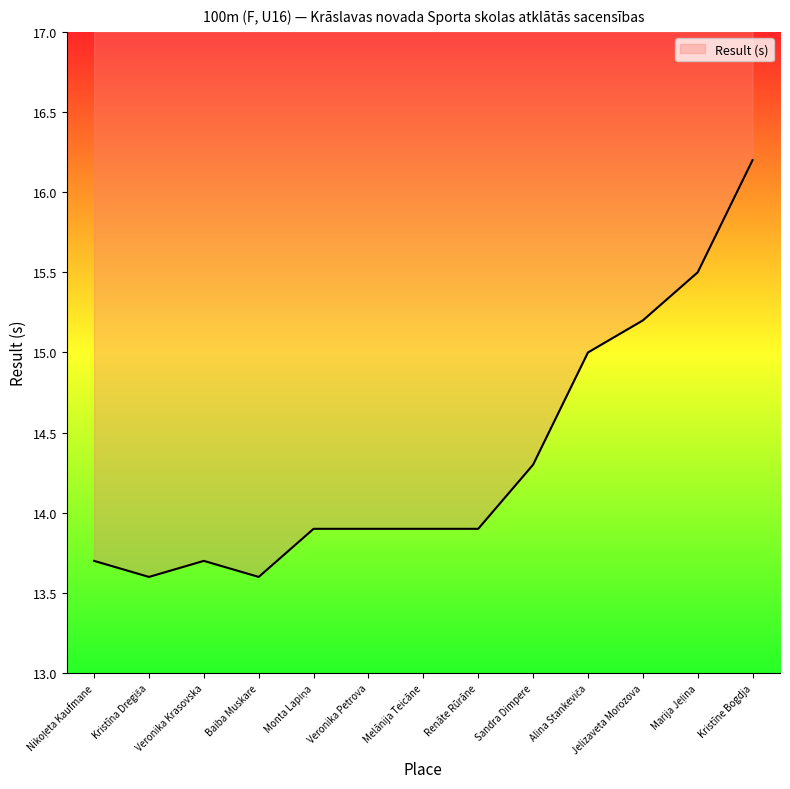

Reading left to right, transcribe all the data shown in this chart.

Nikoļeta Kaufmane=13.7	Kristīna Dregiša=13.6	Veronika Krasovska=13.7	Baiba Muskare=13.6	Monta Lapiņa=13.9	Veronika Petrova=13.9	Melānija Teicāne=13.9	Renāte Rūrāne=13.9	Sandra Dimpere=14.3	Alina Stankeviča=15.0	Jelizaveta Morozova=15.2	Marija Jeļina=15.5	Kristīne Bogdja=16.2